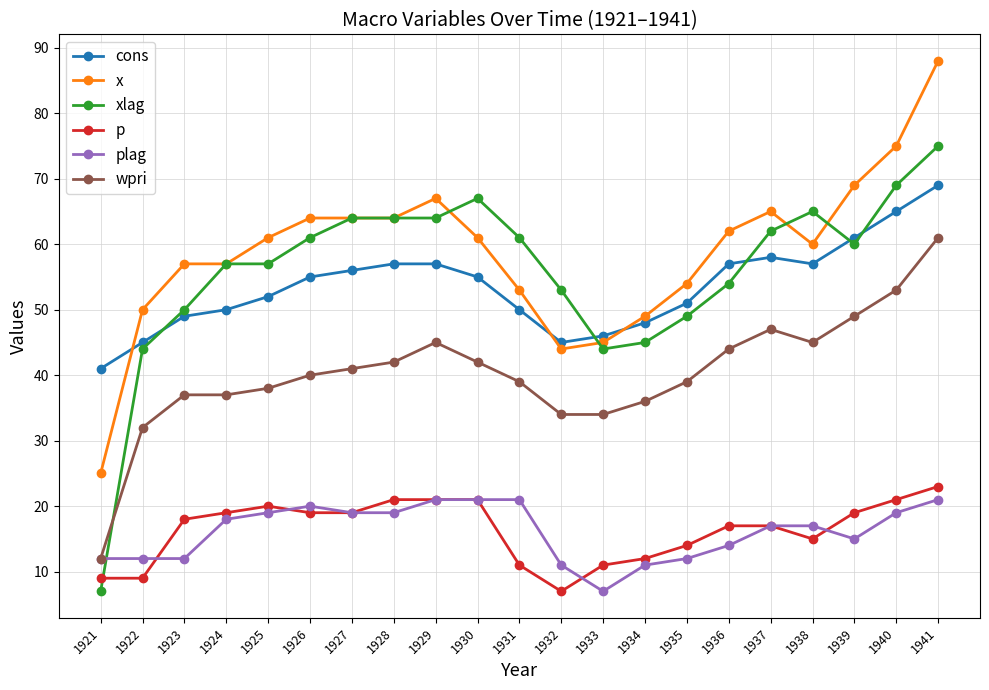

What is the total value across all series at 1932?

194